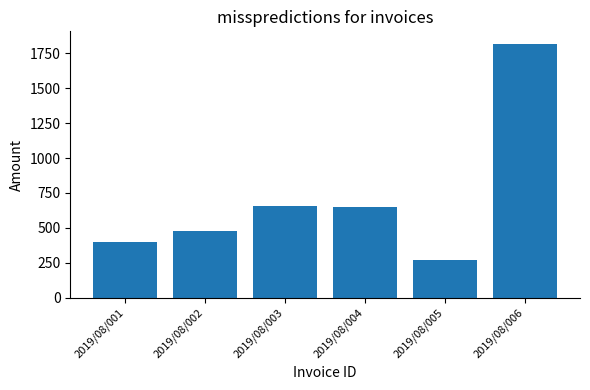

What value does the data have at 2019/08/004, to the nearest 10?

650